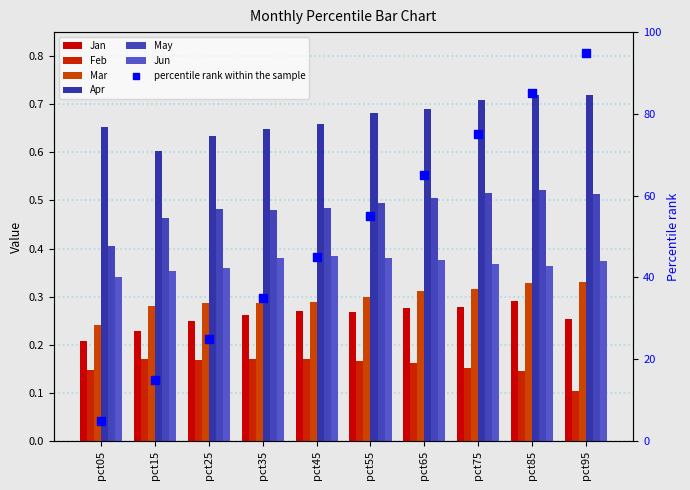

Is the value of Jan at pct65 greater than the value of Jun at pct75?

No